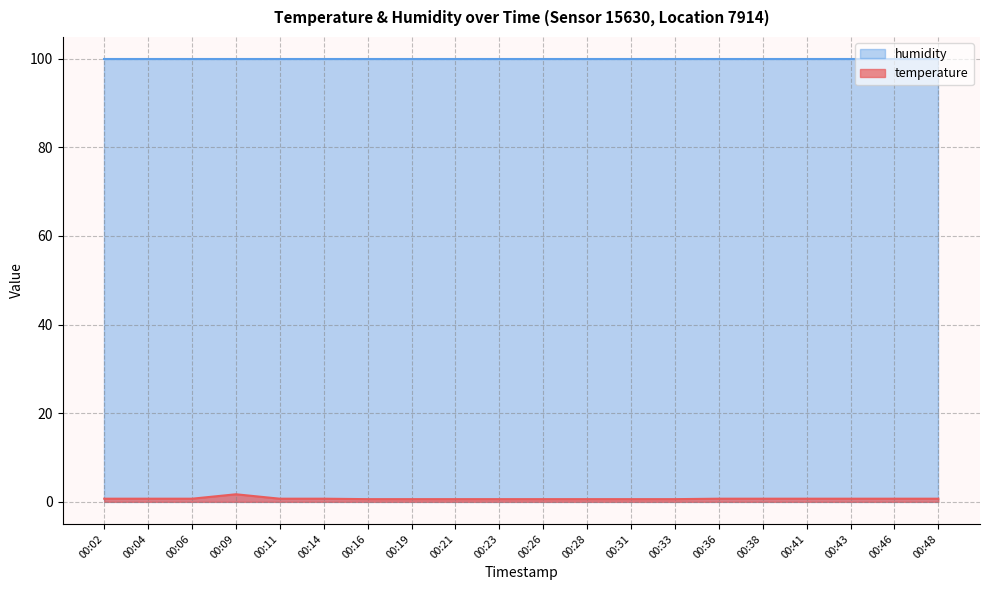

Is it true that the value at 00:23 is 0.2?

False